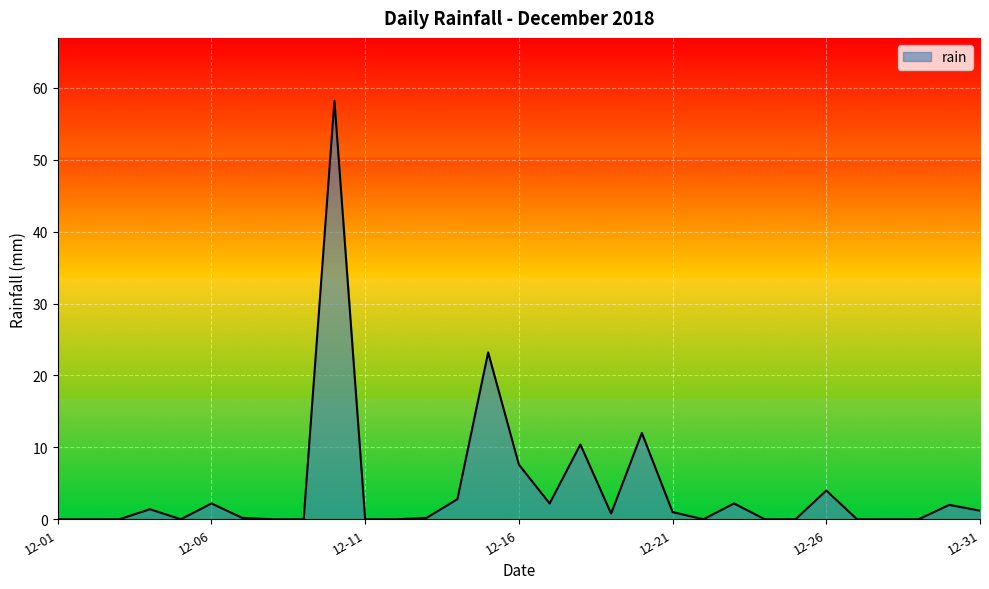

What is the difference between the maximum and minimum values?

58.2